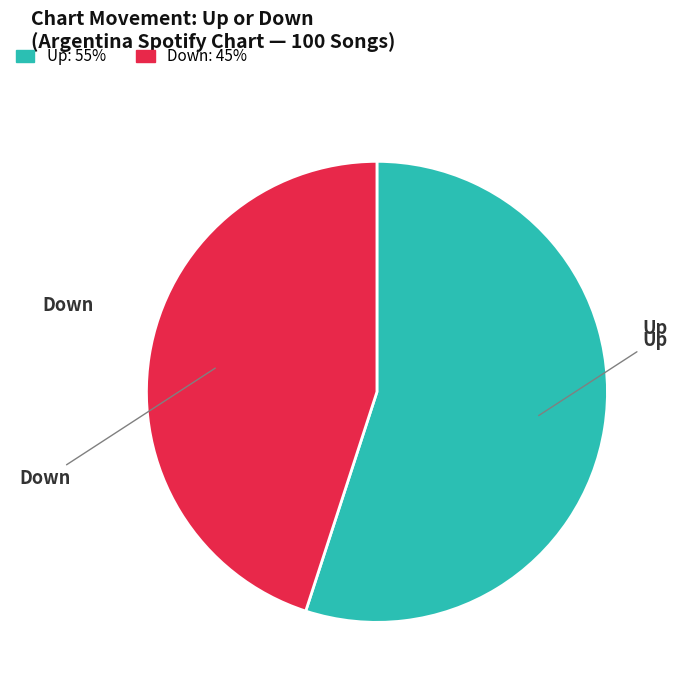

Is there a majority slice in this chart?

Yes